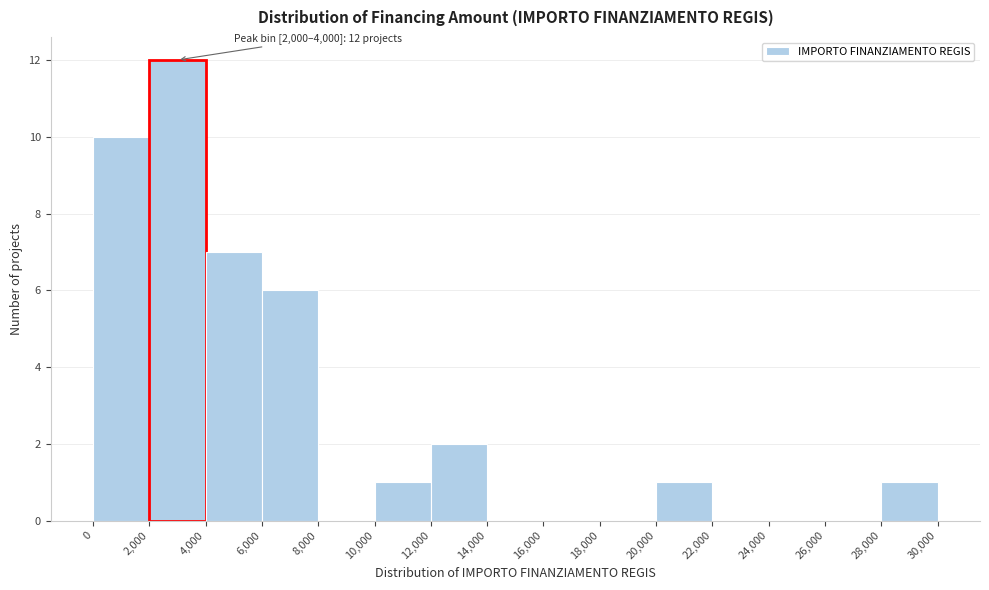

Which range on the x-axis has the tallest bar?

2,000 to 4,000